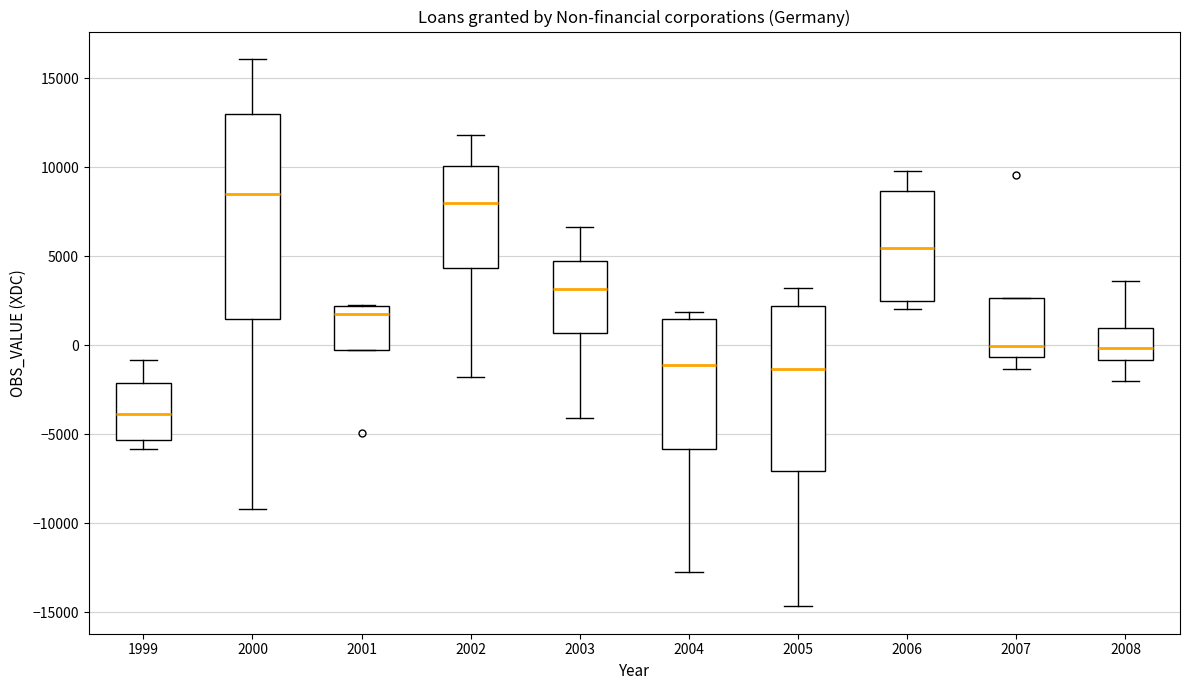

Comparing the boxes themselves (not the whiskers), which one is the tallest?

2000